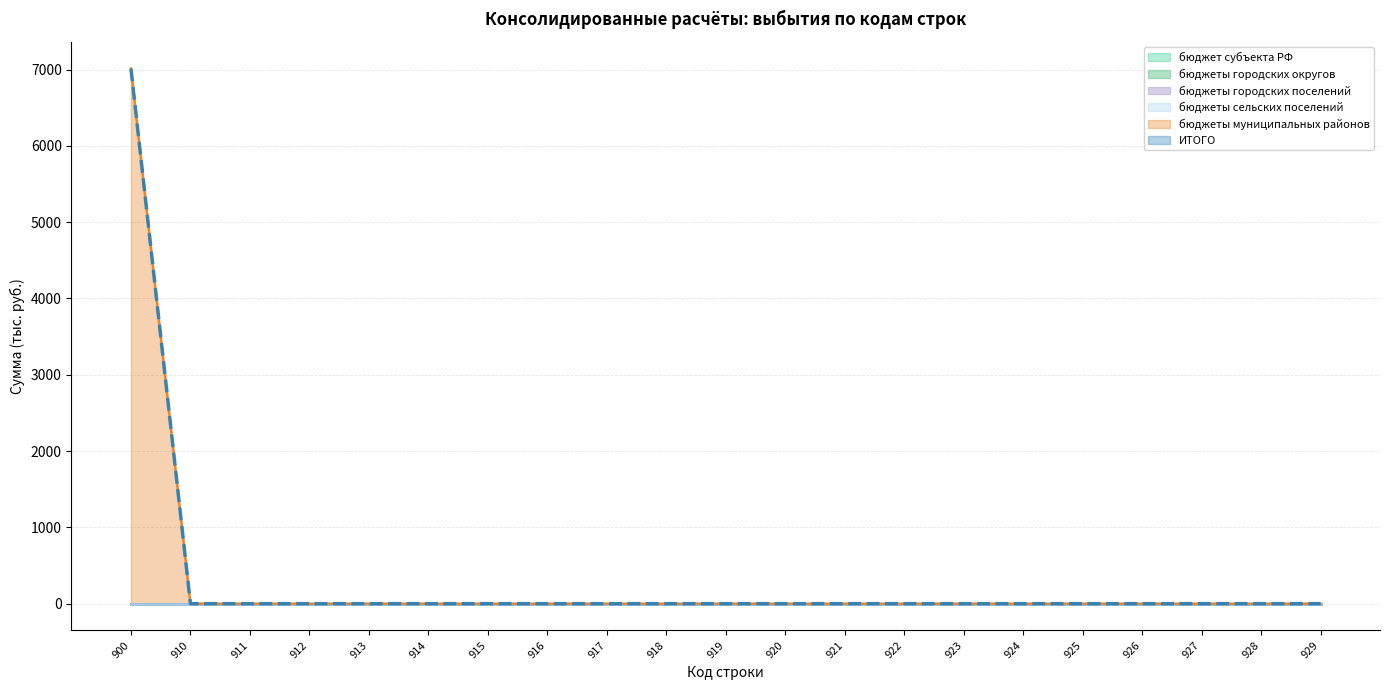

Reading left to right, transcribe all the data shown in this chart.

900=7013.9	910=0.0	911=0.0	912=0.0	913=0.0	914=0.0	915=0.0	916=0.0	917=0.0	918=0.0	919=0.0	920=0.0	921=0.0	922=0.0	923=0.0	924=0.0	925=0.0	926=0.0	927=0.0	928=0.0	929=0.0